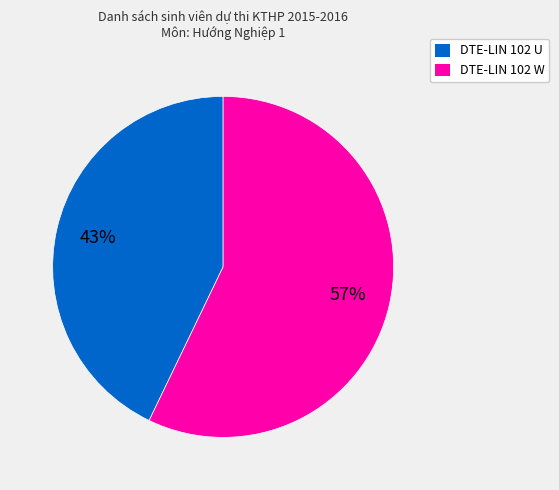

Approximately how many times larger is the value at DTE-LIN 102 W compared to DTE-LIN 102 U?

1.3